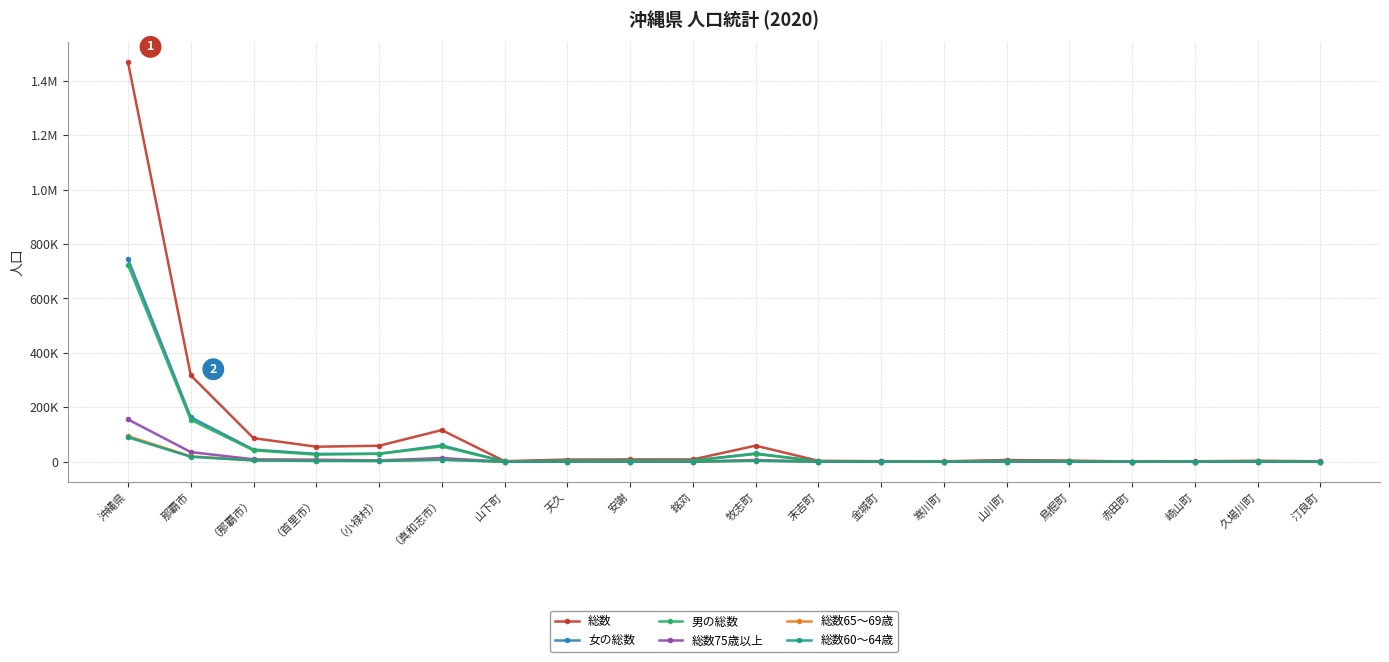

What is the difference between the 総数60～64歳 values at 沖縄県 and 汀良町?

89638